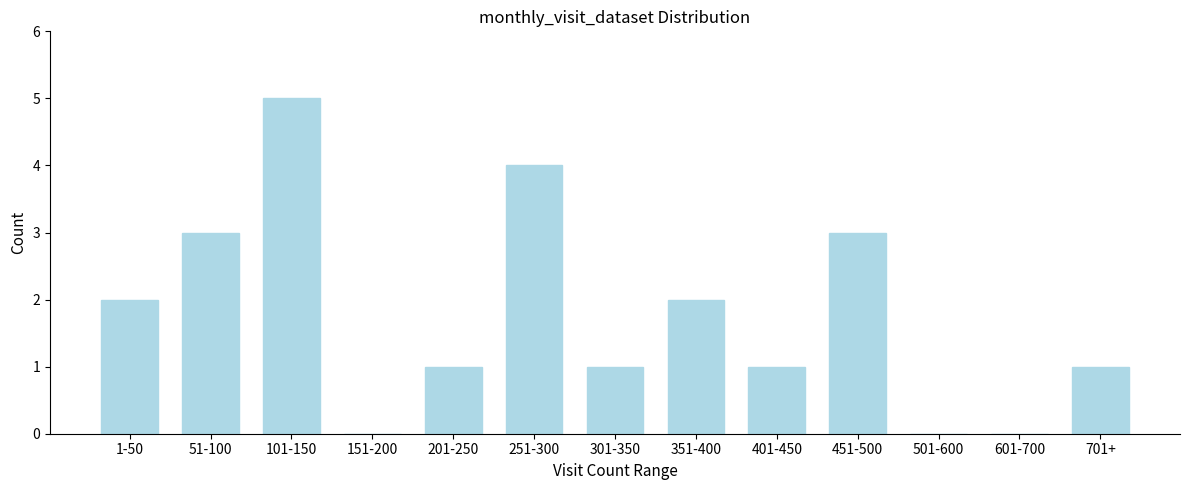

Reading right to left, list all the values displayed in this chart.

701+=1	601-700=0	501-600=0	451-500=3	401-450=1	351-400=2	301-350=1	251-300=4	201-250=1	151-200=0	101-150=5	51-100=3	1-50=2